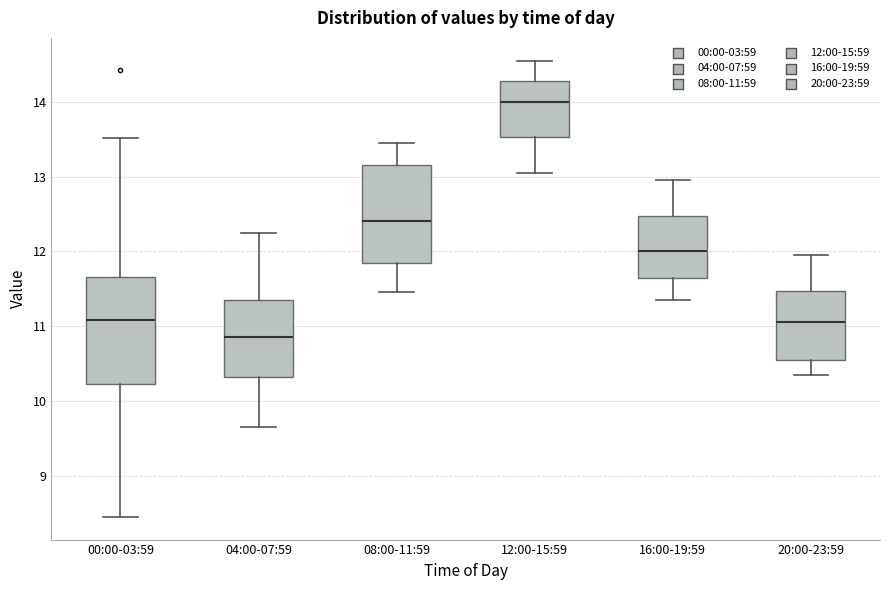

Where is the upper edge of the box for 08:00-11:59 on the y-axis? The values are not printed on the chart, so give them approximately, as read against the axis.

13.2